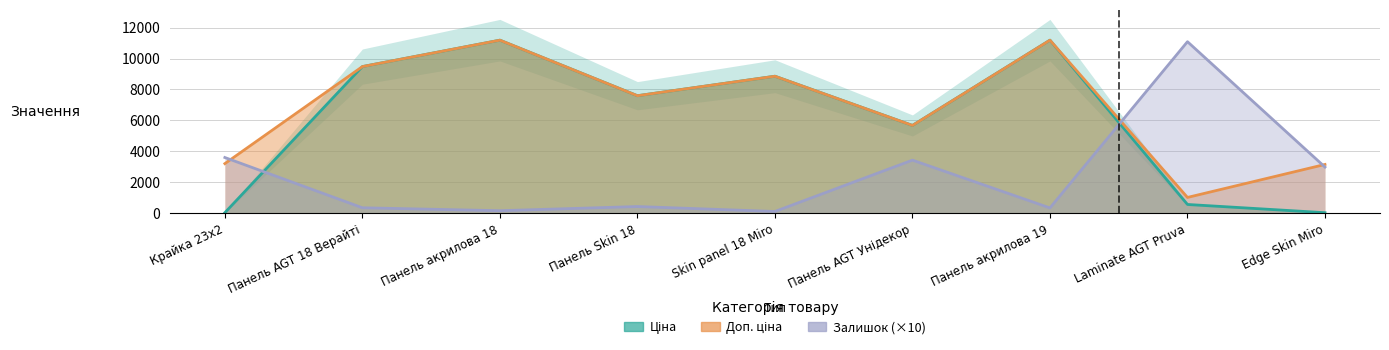

What is the value of the Доп. ціна point at the 8th from the left?

1017.8